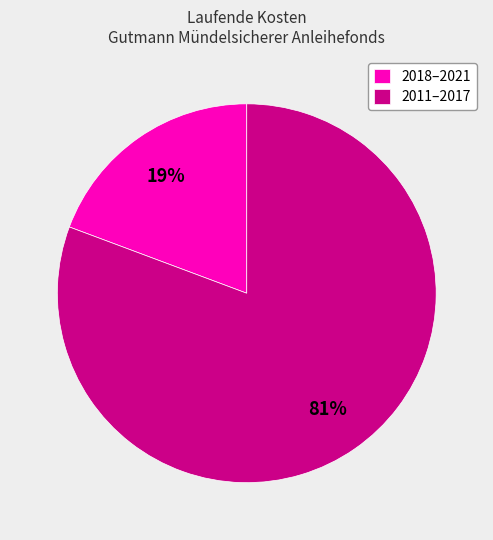

To the nearest percent, what is the average slice percentage?

50%